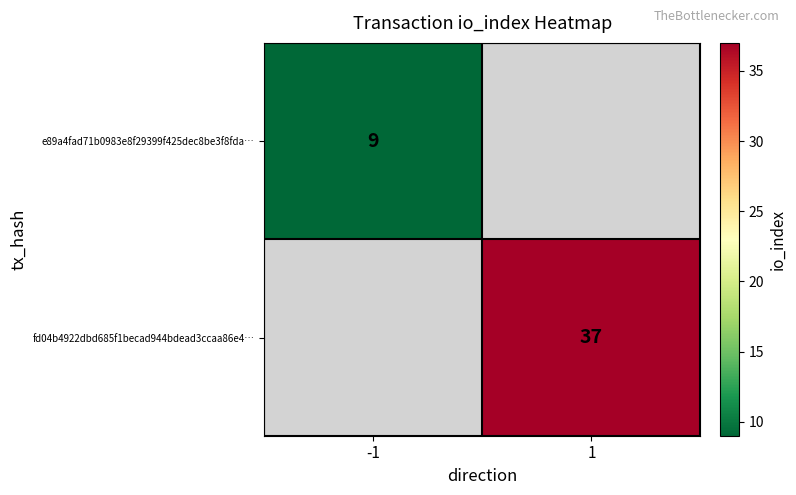

True or false: e89a4fad71b0983e8f29399f425dec8be3f8fda… has a value of 9 at -1.

True